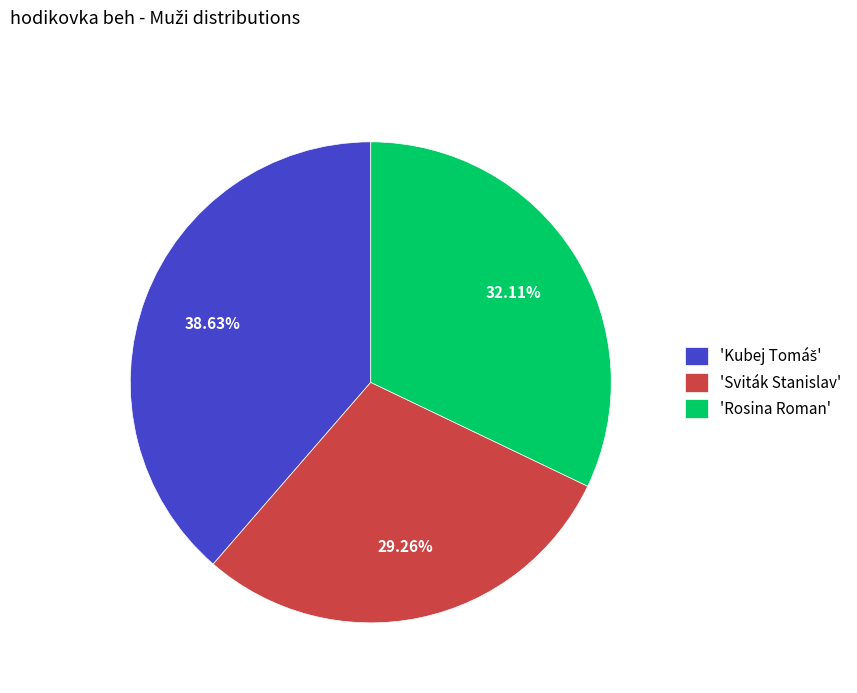

How many slices are in this pie chart?

3